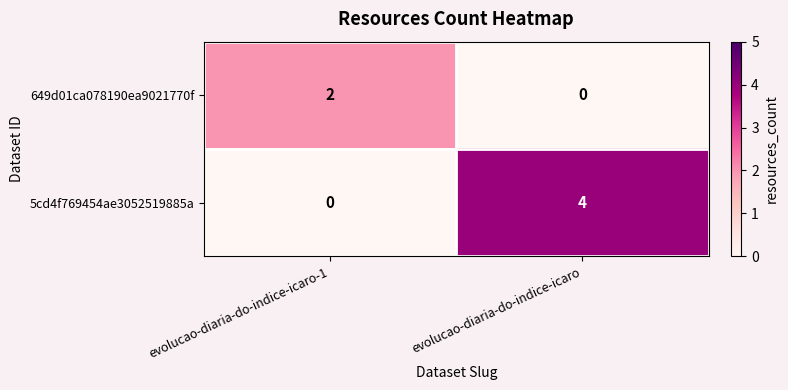

Rank the series by their average value, from highest to lowest.

5cd4f769454ae3052519885a, 649d01ca078190ea9021770f